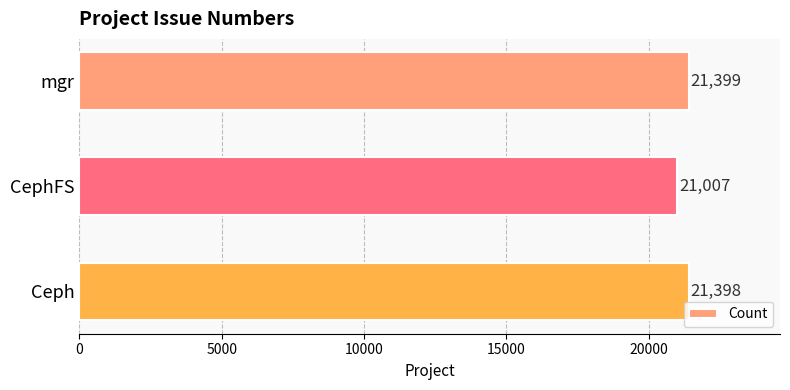

Are the bars horizontal?

Yes